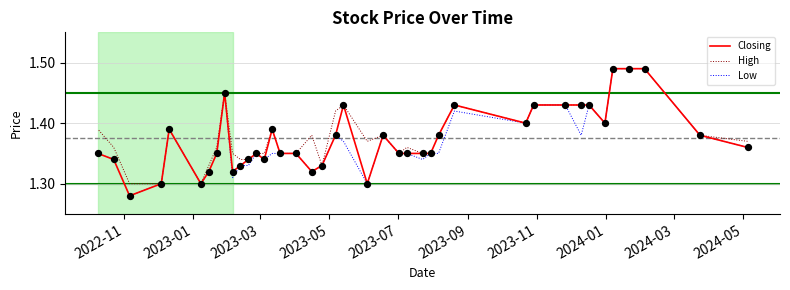

Which series reaches the maximum Y coordinate?

Closing